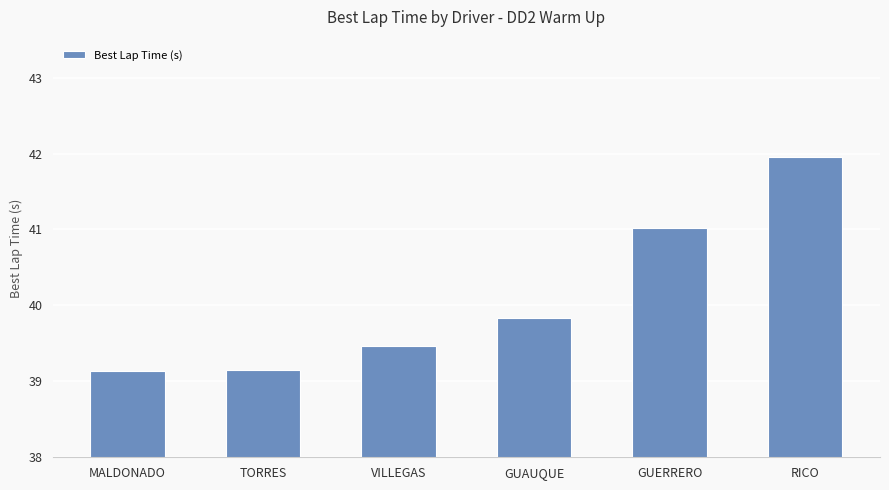

How many bars are there in total?

6